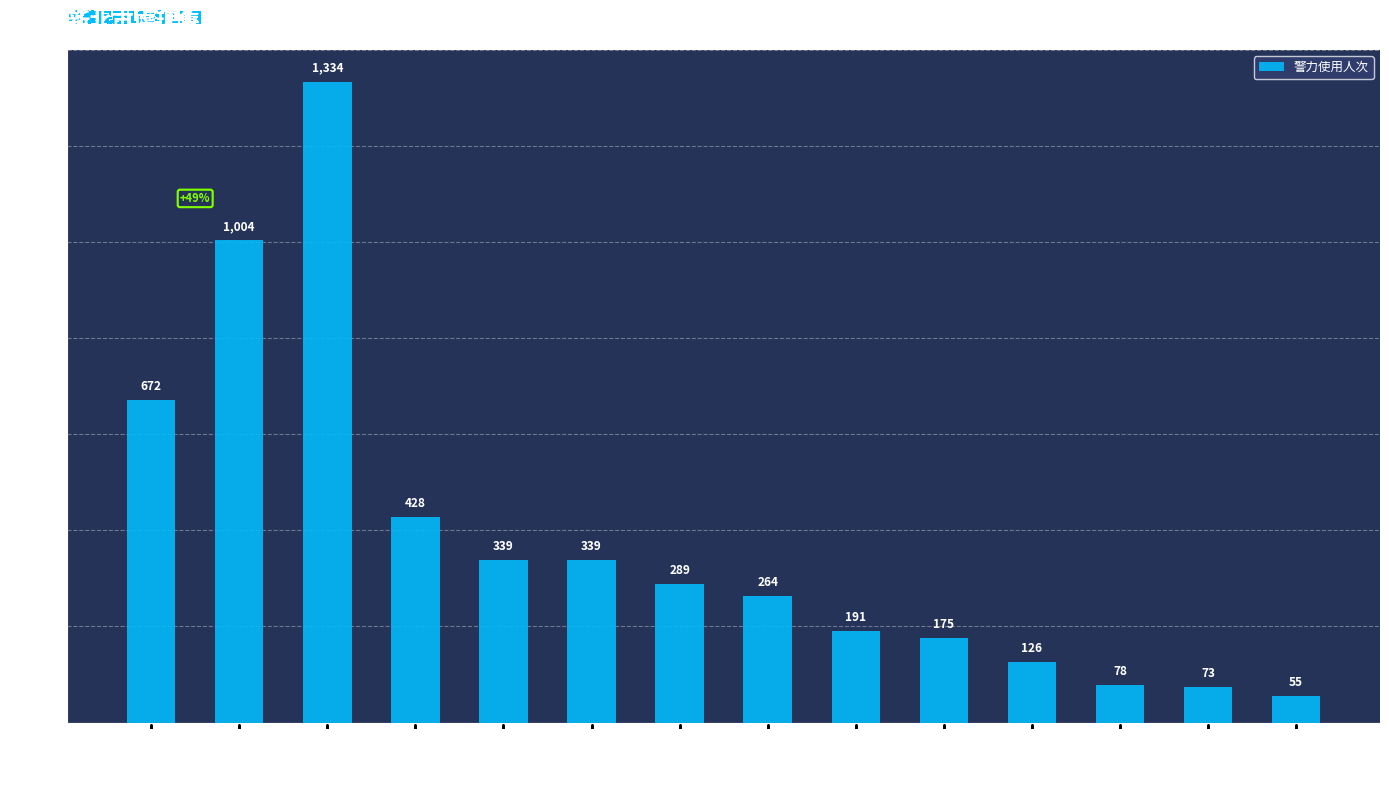

How many data points are less than 289?

7